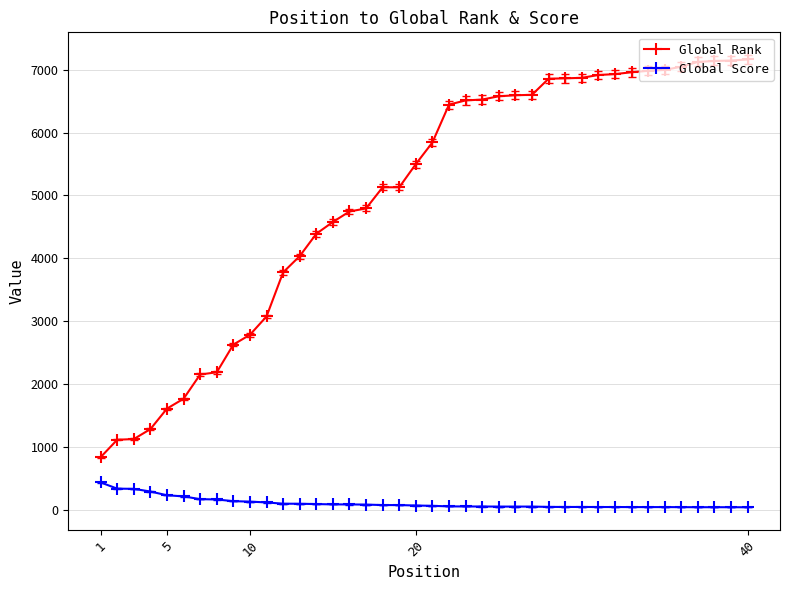

Which series has the largest total across all categories?

Global Rank